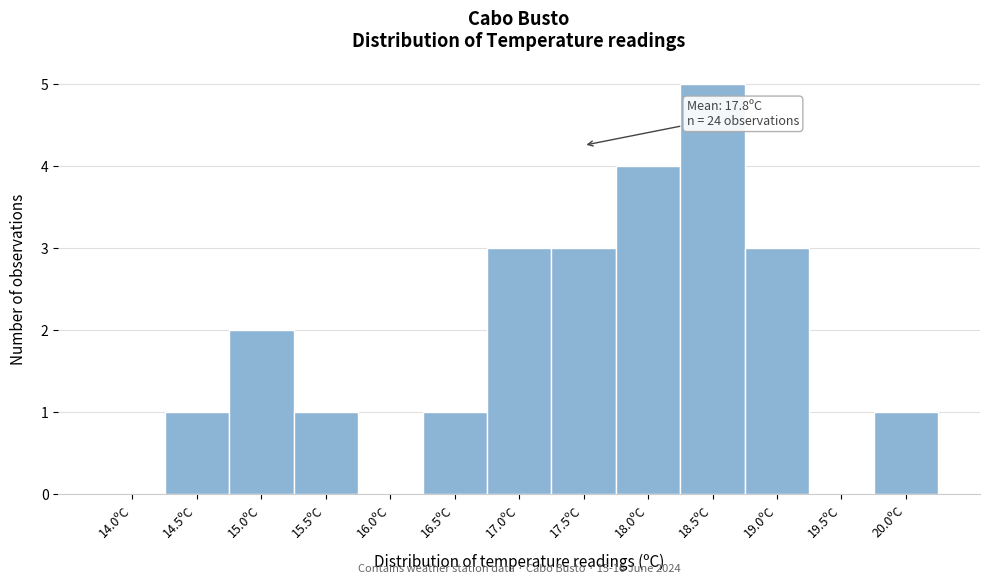

Reading left to right, extract all data points from this chart.

14.0ºC=0	14.5ºC=1	15.0ºC=2	15.5ºC=1	16.0ºC=0	16.5ºC=1	17.0ºC=3	17.5ºC=3	18.0ºC=4	18.5ºC=5	19.0ºC=3	19.5ºC=0	20.0ºC=1